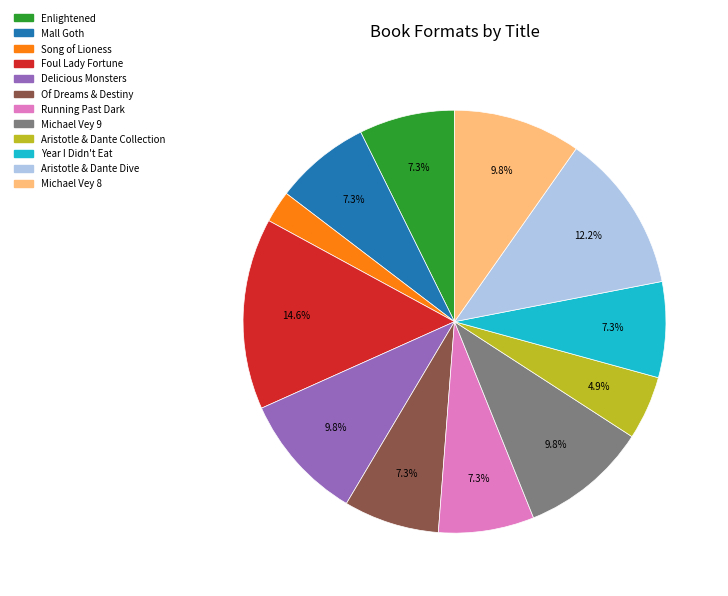

Do Enlightened and Running Past Dark together represent more than half of the pie?

No